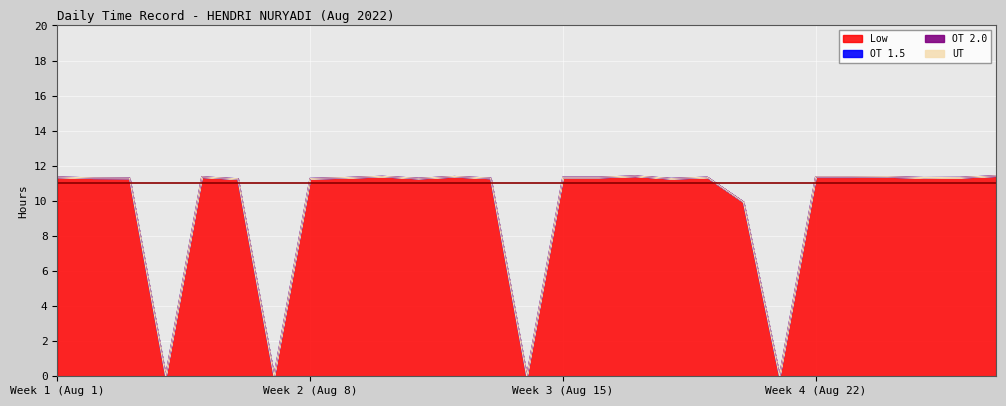

What is the highest value of the Low series?

11.4